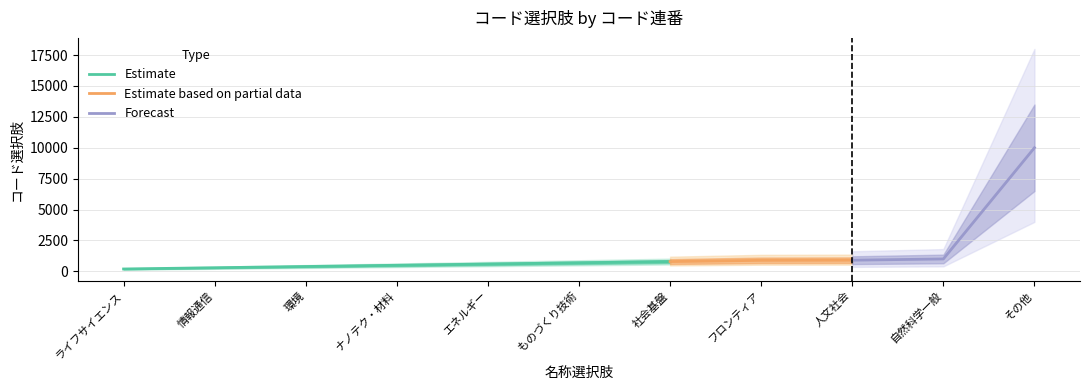

True or false: the data has more than 2 interior local peaks.

False